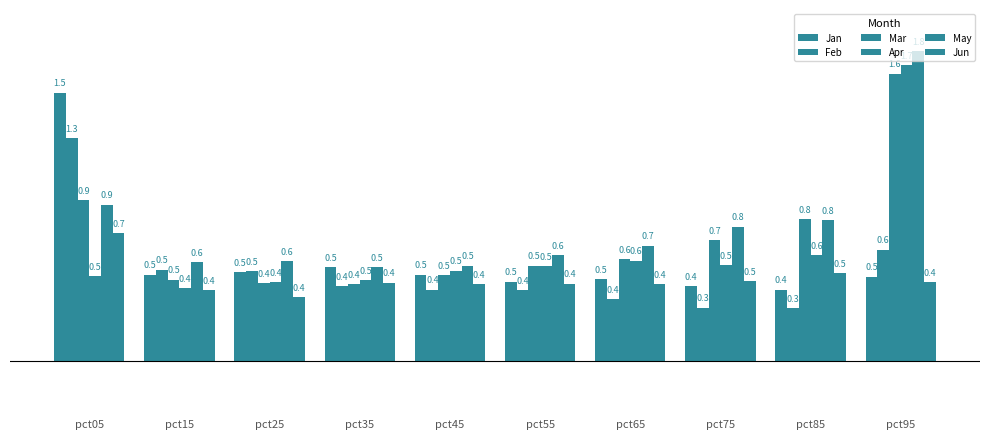

Does the chart contain stacked bars?

No